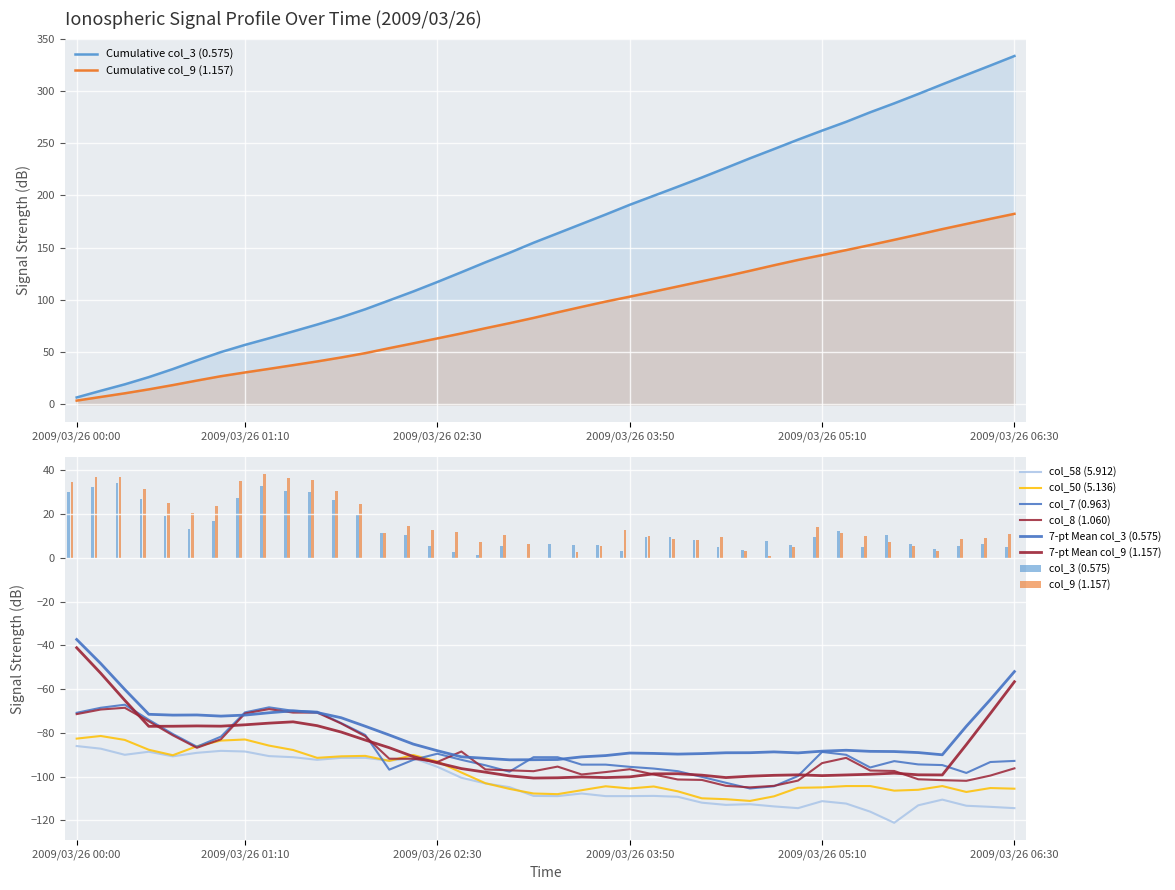

Rank the series at 2009/03/26 02:20 from highest to lowest value.

col_9 (1.157), col_3 (0.575), col_50 (5.136), col_58 (5.912), col_8 (1.060), col_7 (0.963)